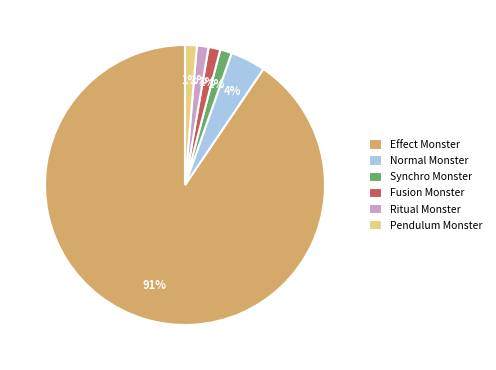

Between Effect Monster and Fusion Monster, which is larger?

Effect Monster